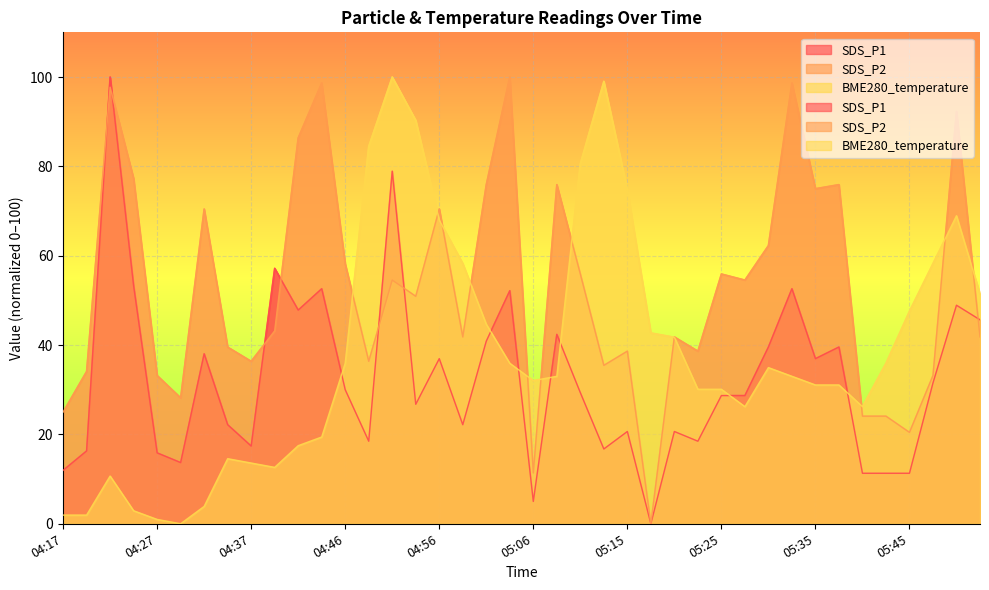

What is the label of the 14th point from the left?

04:49